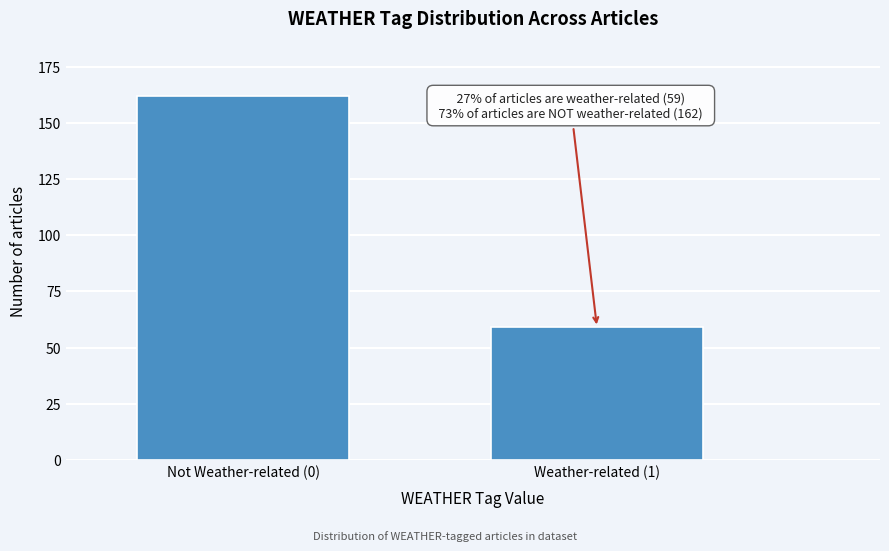

Reading left to right, what are all the values shown in this chart?

Not Weather-related (0)=162	Weather-related (1)=59